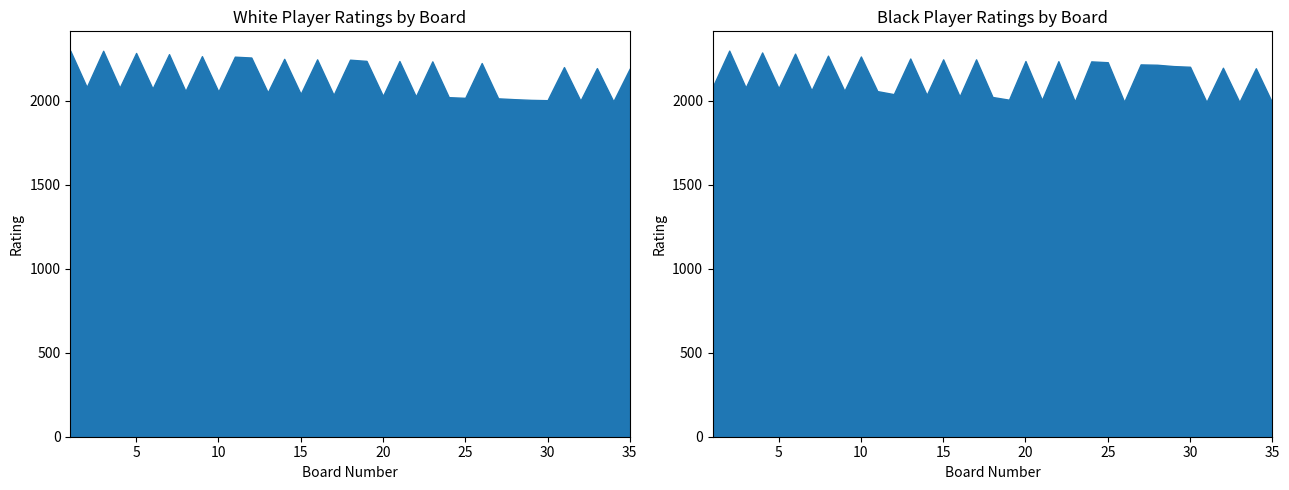

At which label does White Rating reach its minimum?

34